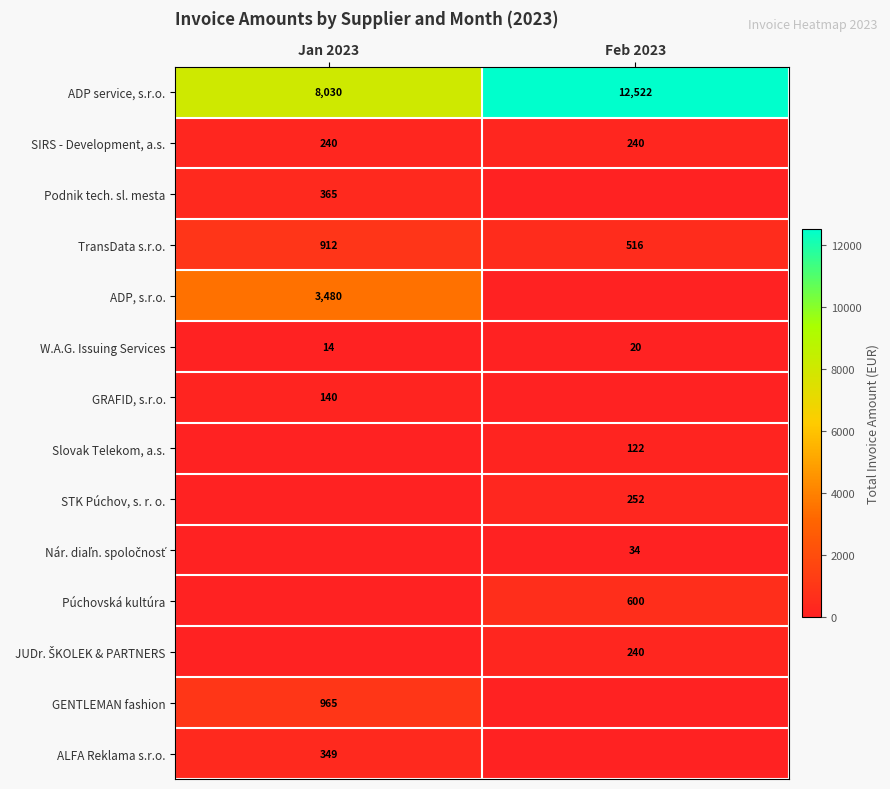

At which category does the chart reach its peak across all series?

Feb 2023